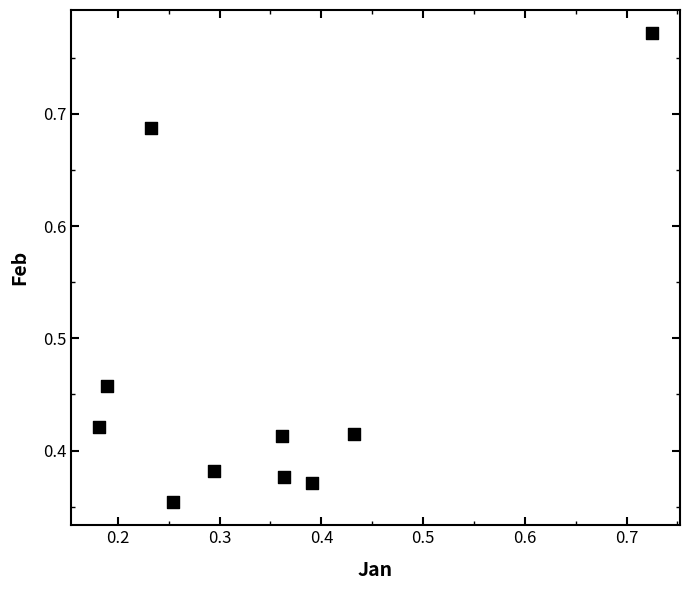

What is the average X value?

0.3